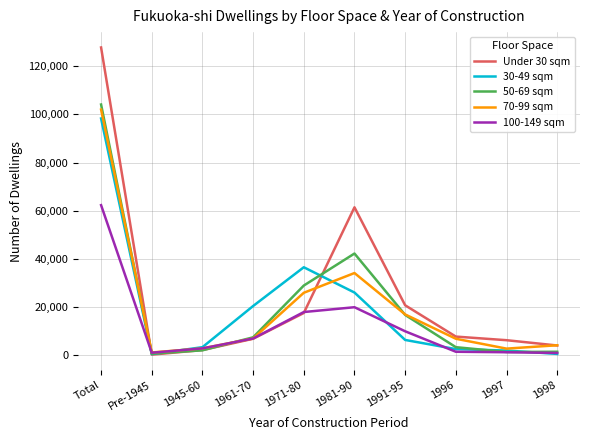

List the series in order of their peak value, highest first.

Under 30 sqm, 50-69 sqm, 70-99 sqm, 30-49 sqm, 100-149 sqm